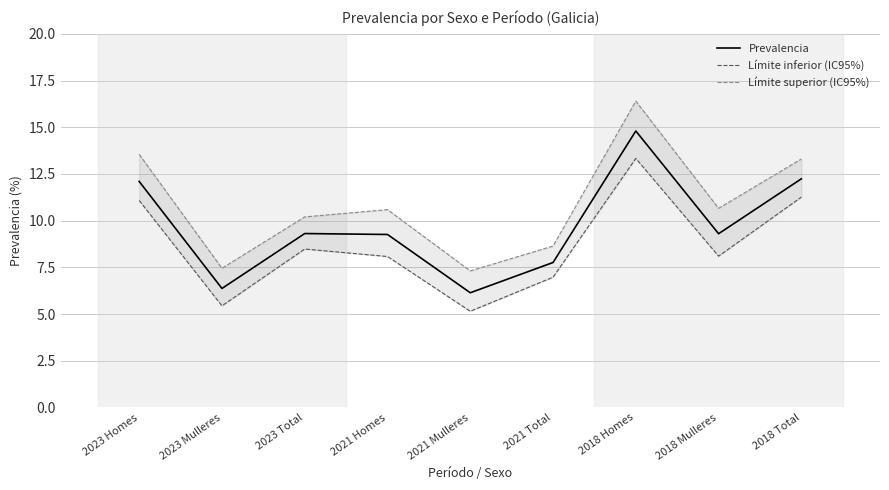

True or false: Límite inferior (IC95%) and Prevalencia intersect in this chart.

False